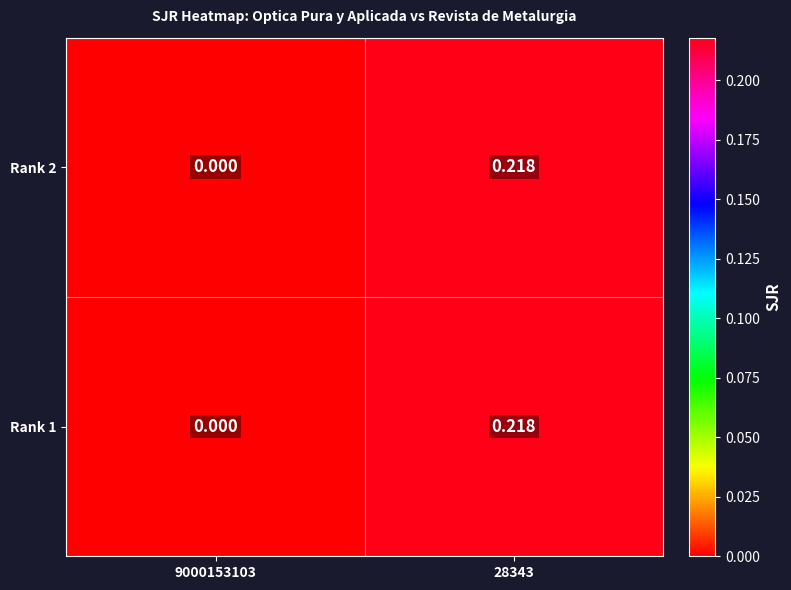

What is the total value across all series at 28343?

0.4